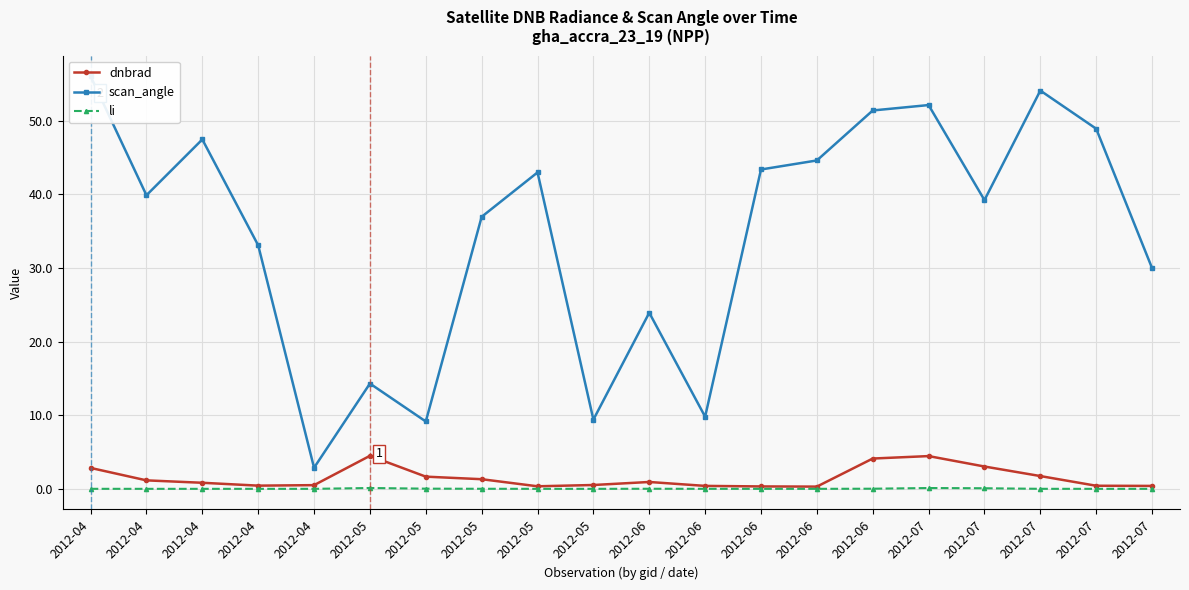

Where is the first local maximum for dnbrad?

2012-05